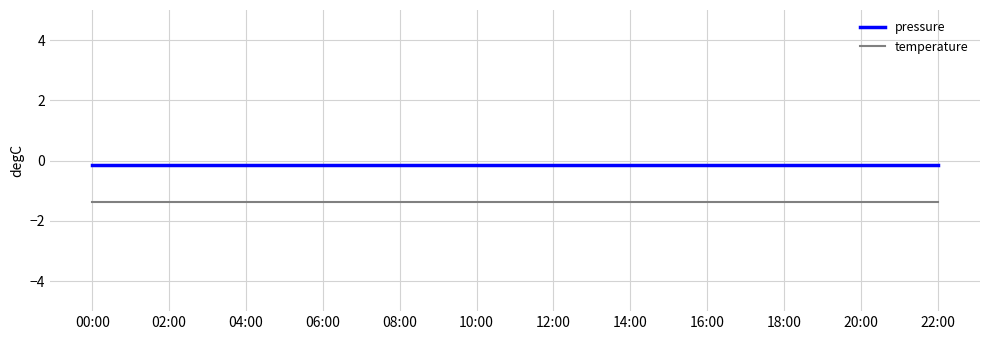

True or false: pressure and temperature intersect in this chart.

False